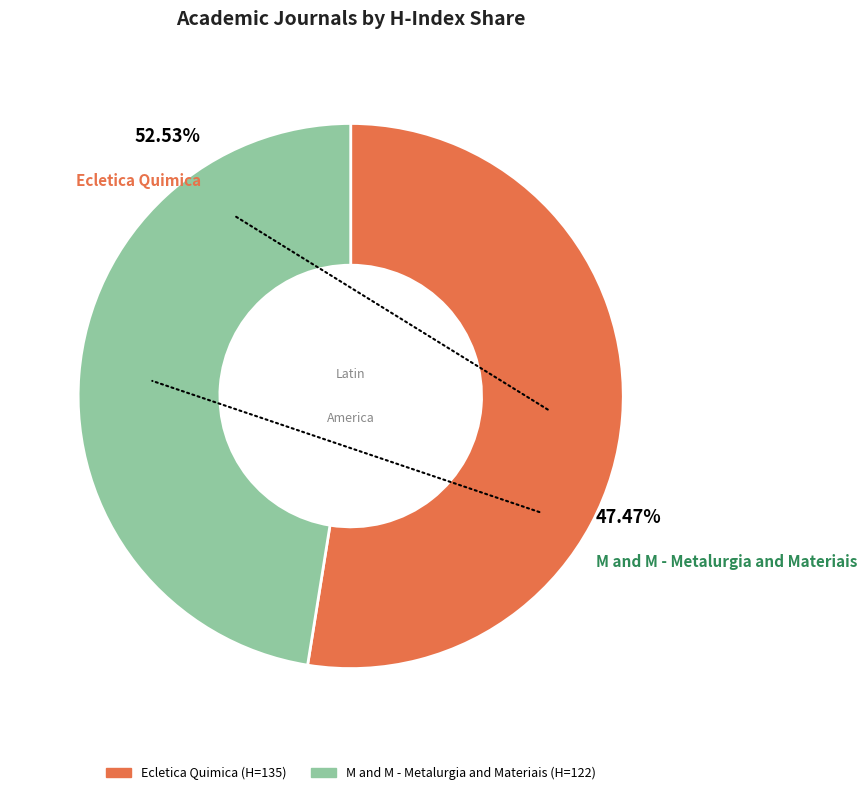

To the nearest percent, what is the average slice percentage?

50%